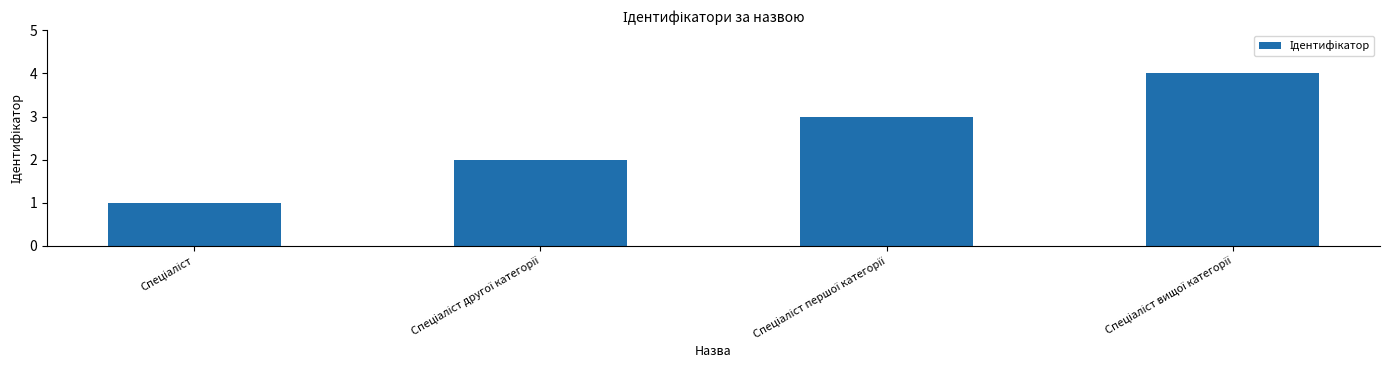

Count the number of data series in this chart.

1